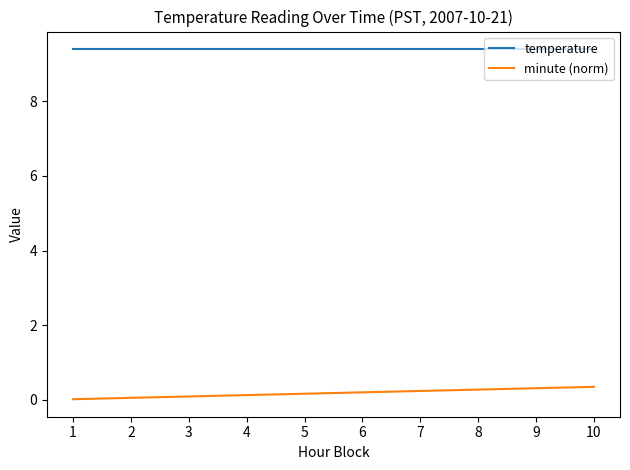

The minute (norm) series shows 0.3 at 10. True or false?

True